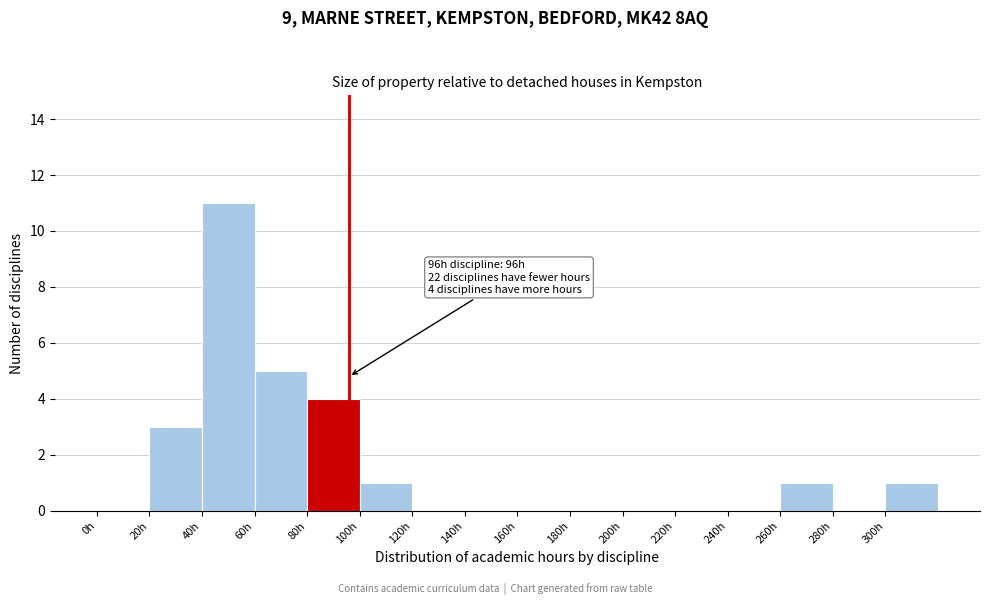

Which range on the x-axis has the tallest bar?

40 to 60